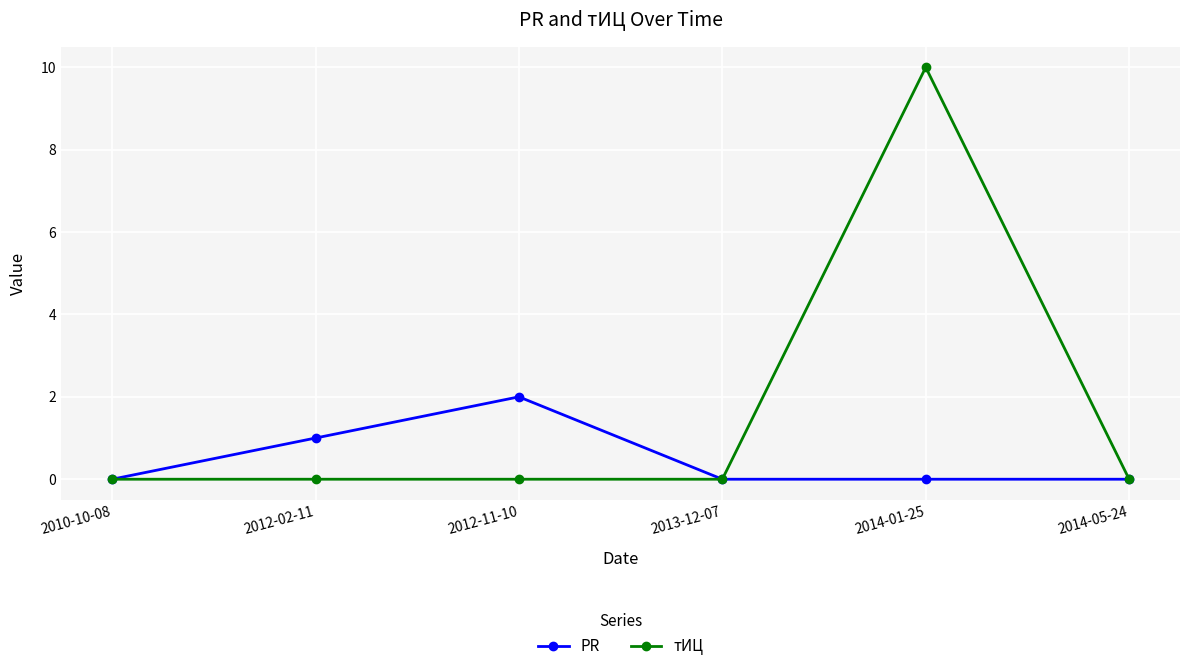

What is the total value across all series at 2012-02-11?

1